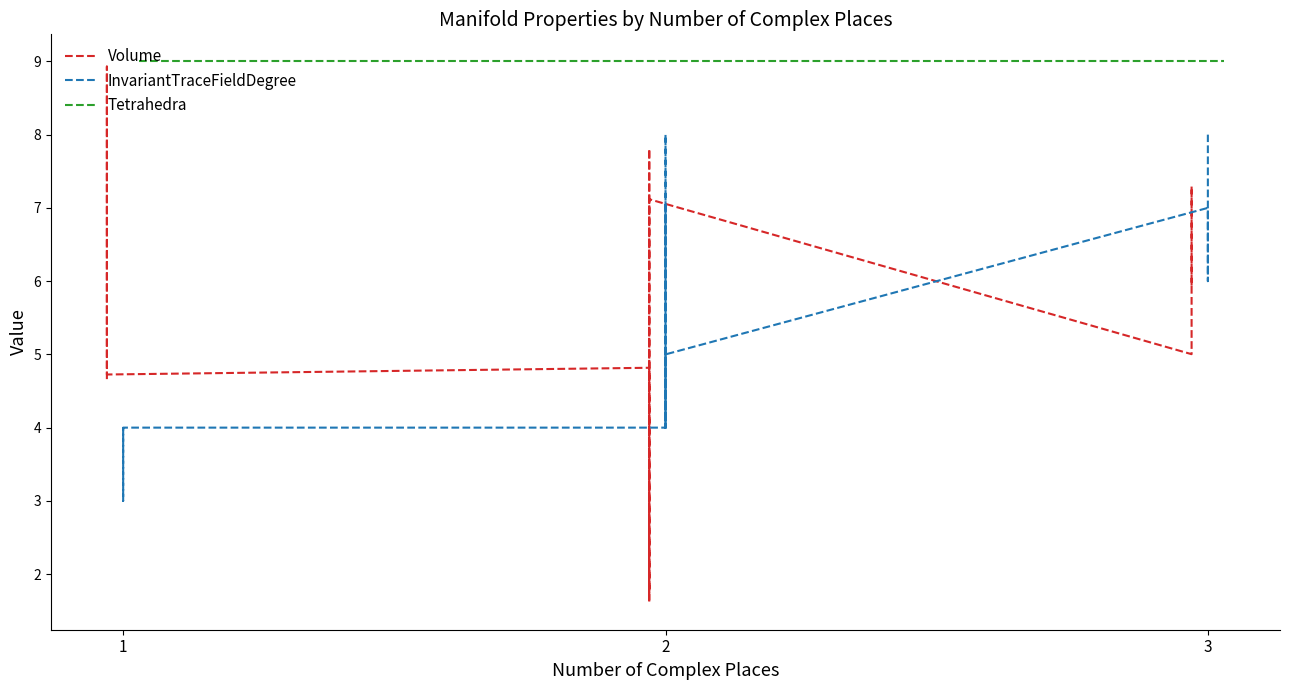

True or false: InvariantTraceFieldDegree has more than 1 interior local peaks.

True